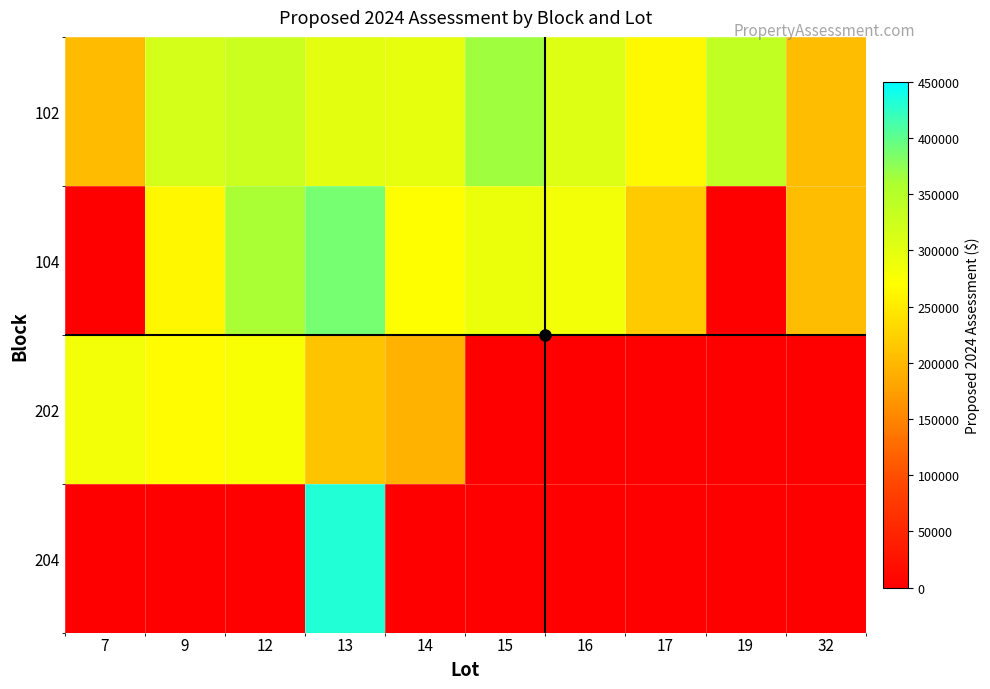

Which series has the widest spread of values?

204